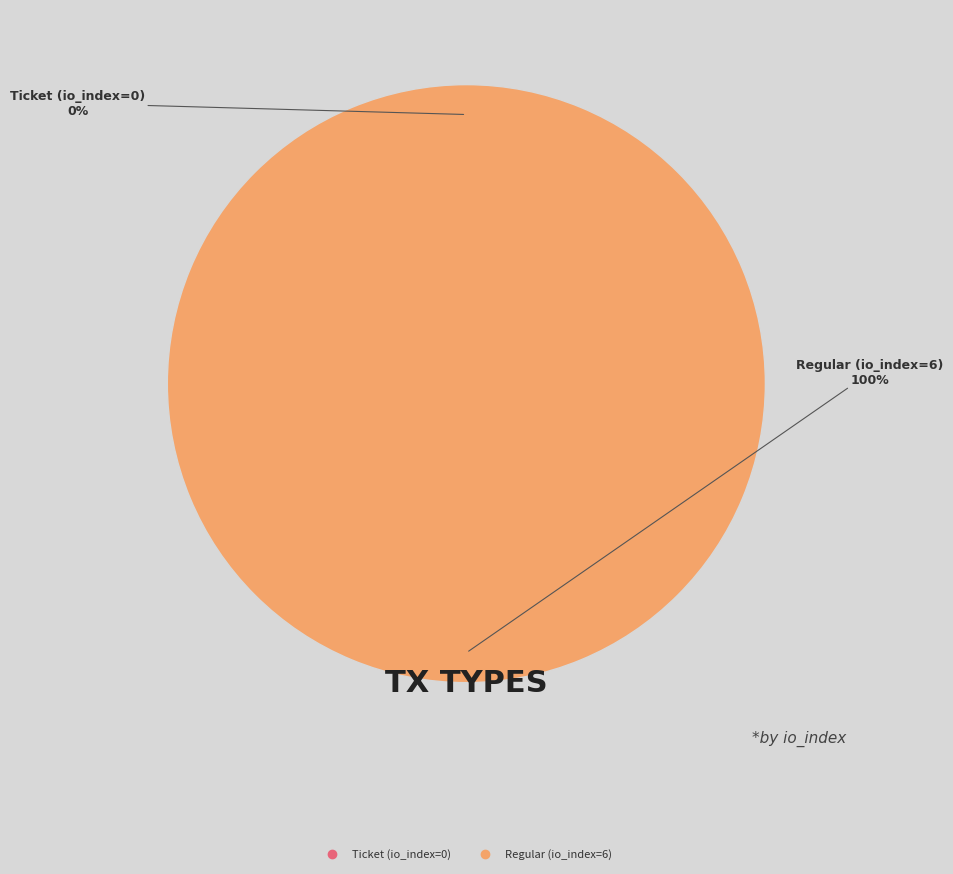

Is it true that Ticket (io_index=0) is 13% of the pie?

False